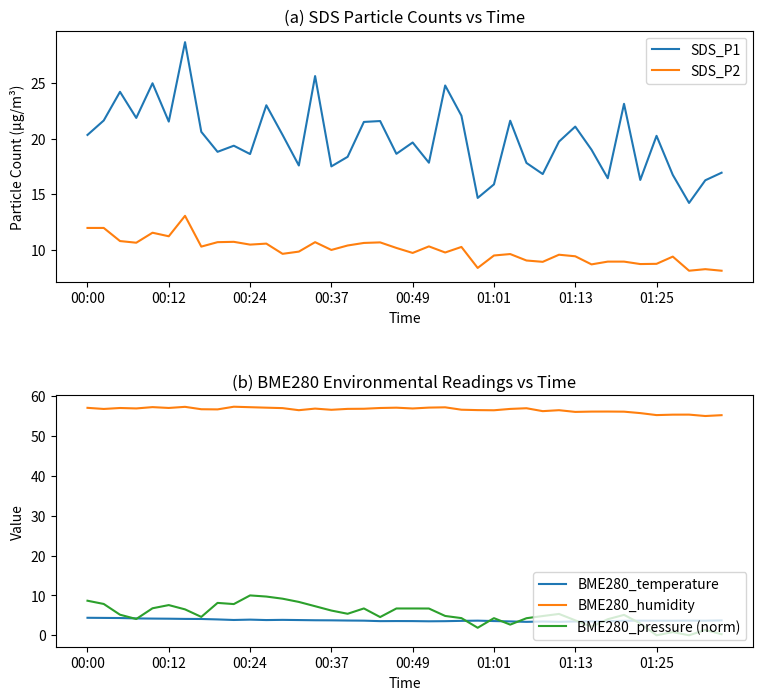

In BME280_pressure (norm), how many points are higher than both neighbors (excluding endpoints)?

9